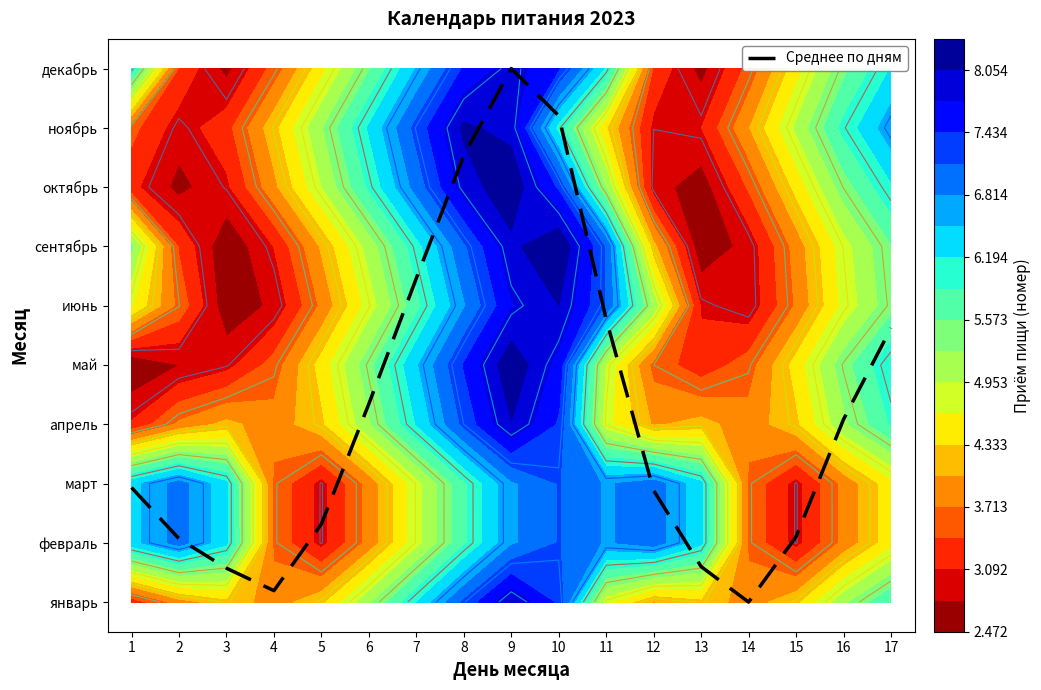

At which label does the data first exceed 1?

1